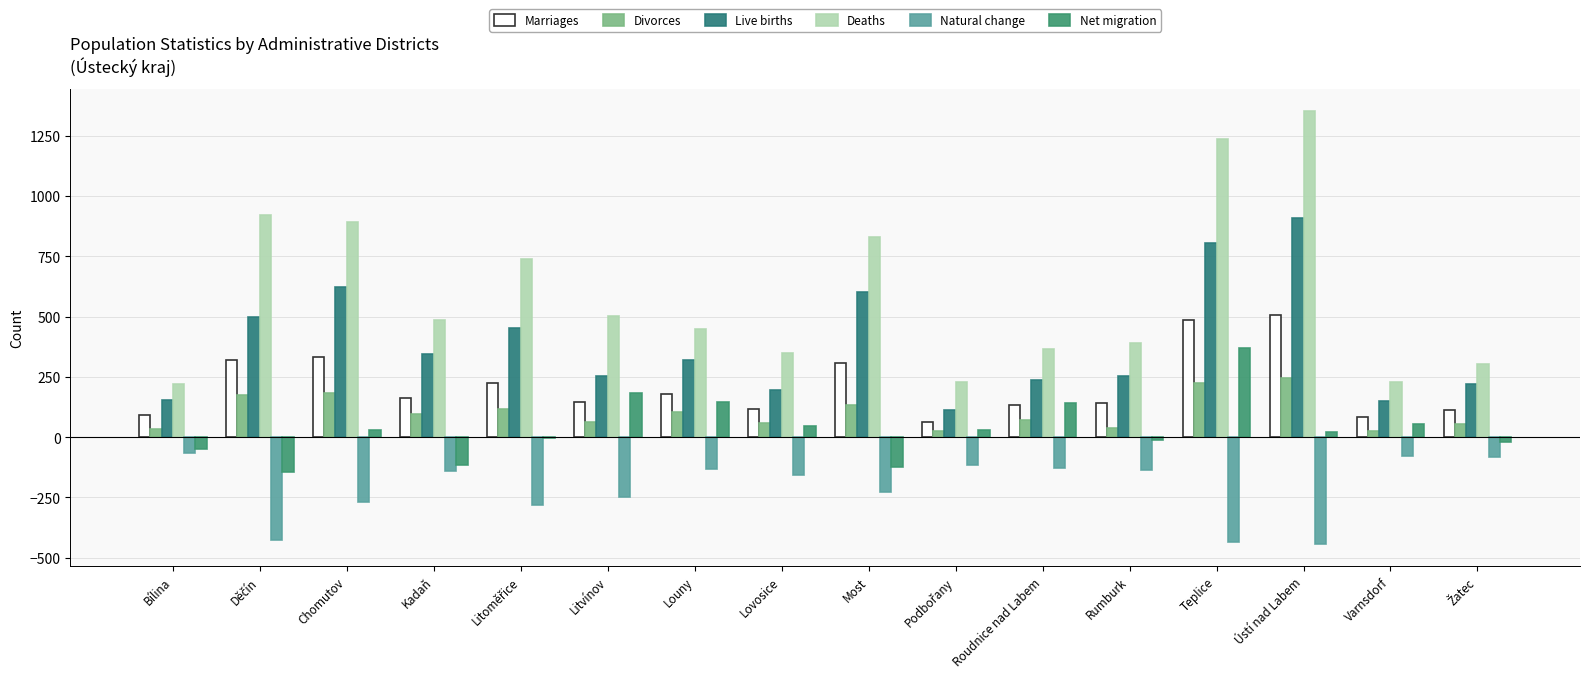

Reading left to right, list all the values displayed in this chart.

Marriages: Bílina=90	Děčín=319	Chomutov=332	Kadaň=164	Litoměřice=223	Litvínov=147	Louny=180	Lovosice=116	Most=306	Podbořany=63	Roudnice nad Labem=132	Rumburk=142	Teplice=484	Ústí nad Labem=505	Varnsdorf=84	Žatec=112
Divorces: Bílina=34	Děčín=174	Chomutov=184	Kadaň=98	Litoměřice=116	Litvínov=63	Louny=106	Lovosice=57	Most=132	Podbořany=27	Roudnice nad Labem=73	Rumburk=39	Teplice=225	Ústí nad Labem=246	Varnsdorf=26	Žatec=55
Live births: Bílina=156	Děčín=497	Chomutov=623	Kadaň=346	Litoměřice=454	Litvínov=254	Louny=318	Lovosice=194	Most=601	Podbořany=114	Roudnice nad Labem=239	Rumburk=255	Teplice=803	Ústí nad Labem=908	Varnsdorf=151	Žatec=219
Deaths: Bílina=222	Děčín=923	Chomutov=890	Kadaň=486	Litoměřice=737	Litvínov=502	Louny=449	Lovosice=349	Most=828	Podbořany=230	Roudnice nad Labem=365	Rumburk=392	Teplice=1237	Ústí nad Labem=1353	Varnsdorf=228	Žatec=302
Natural change: Bílina=-66	Děčín=-426	Chomutov=-267	Kadaň=-140	Litoměřice=-283	Litvínov=-248	Louny=-131	Lovosice=-155	Most=-227	Podbořany=-116	Roudnice nad Labem=-126	Rumburk=-137	Teplice=-434	Ústí nad Labem=-445	Varnsdorf=-77	Žatec=-83
Net migration: Bílina=-48	Děčín=-144	Chomutov=28	Kadaň=-115	Litoměřice=-4	Litvínov=183	Louny=145	Lovosice=45	Most=-124	Podbořany=29	Roudnice nad Labem=141	Rumburk=-13	Teplice=369	Ústí nad Labem=23	Varnsdorf=53	Žatec=-20